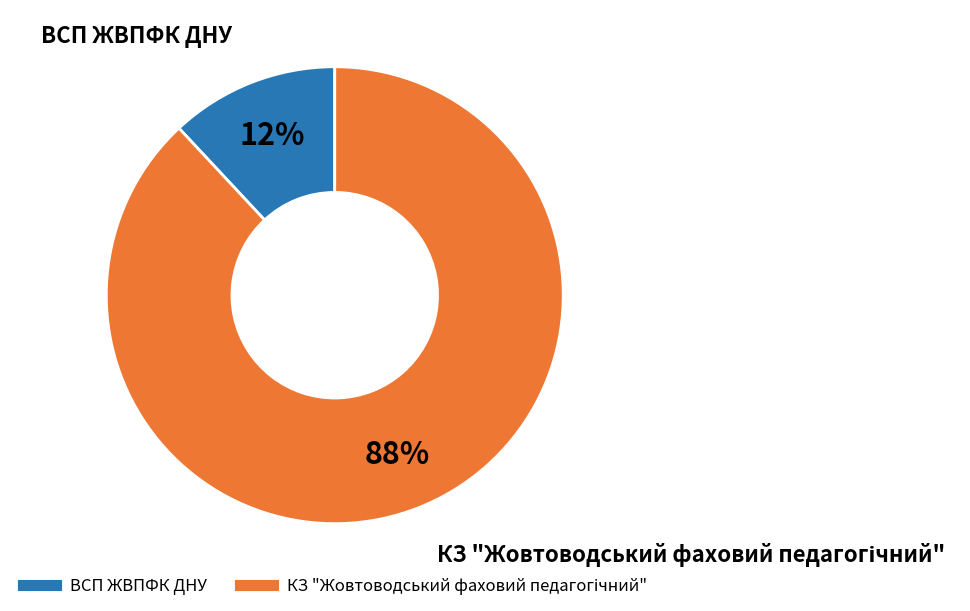

What percentage is the ВСП ЖВПФК ДНУ slice, to the nearest percent?

12%